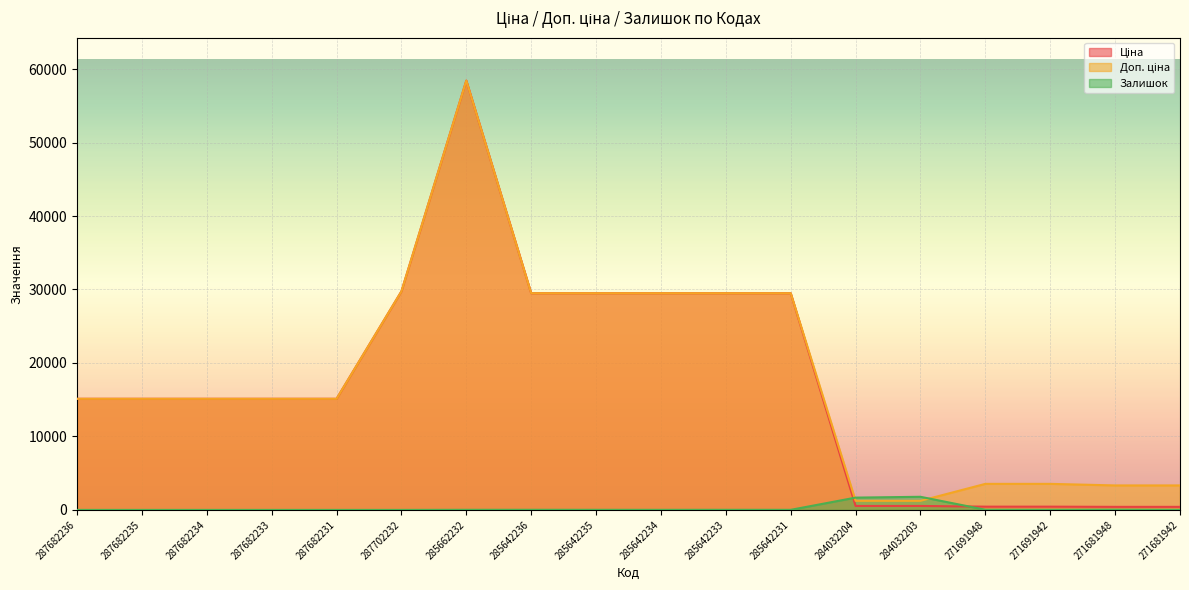

Which series has the largest range (max minus min)?

Ціна